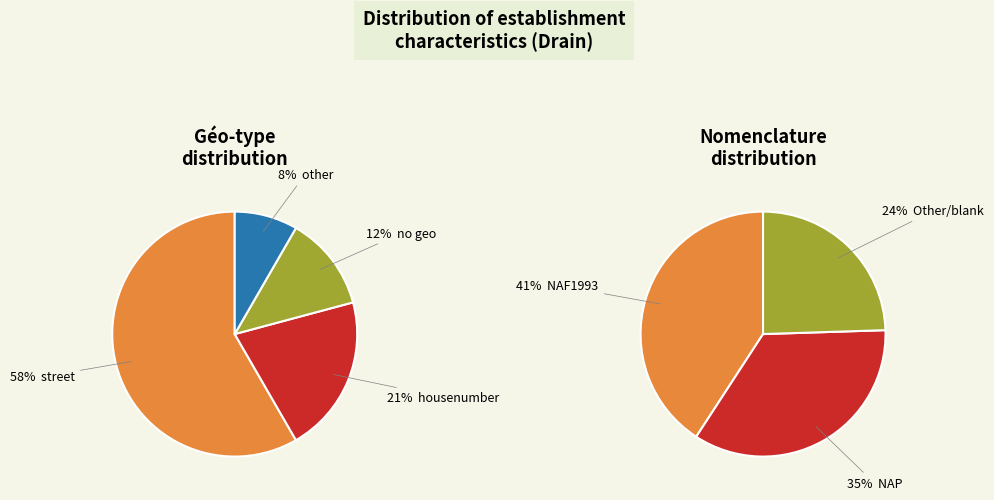

Which slice is the smallest?

Other